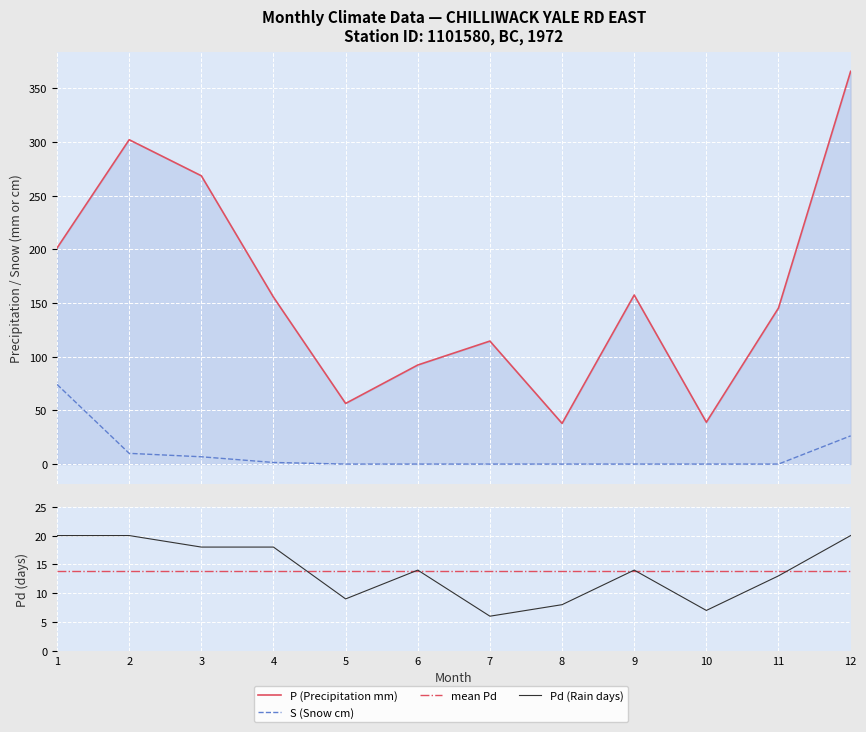

Which series has the widest spread of values?

P